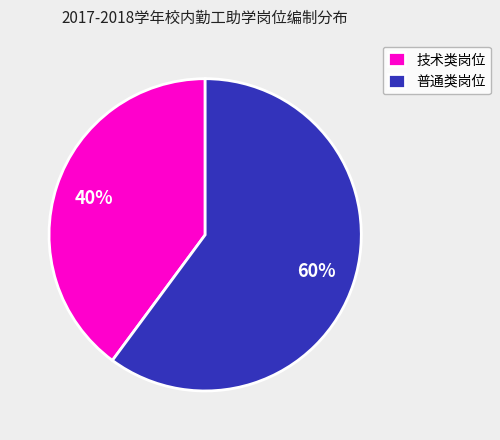

Is there a majority slice in this chart?

Yes